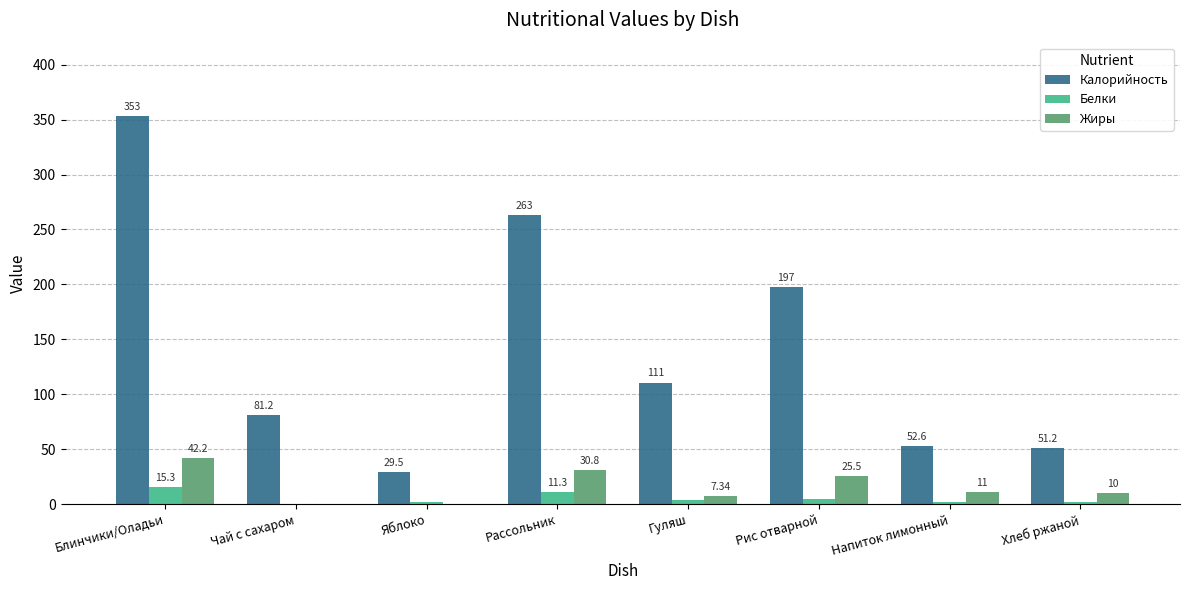

What is the total value across all series at Яблоко?

31.7